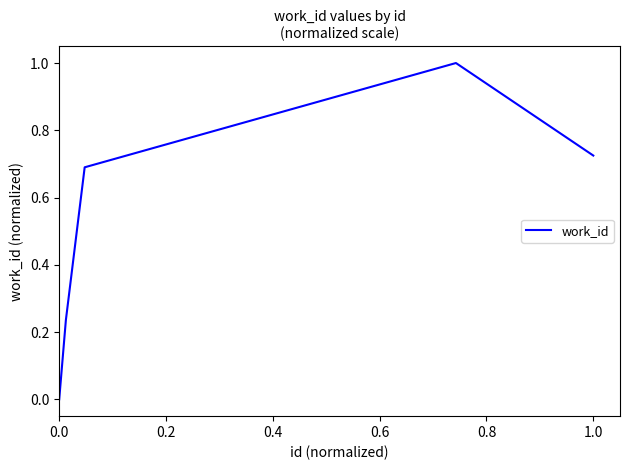

Is this an area chart (filled region under the line)?

No